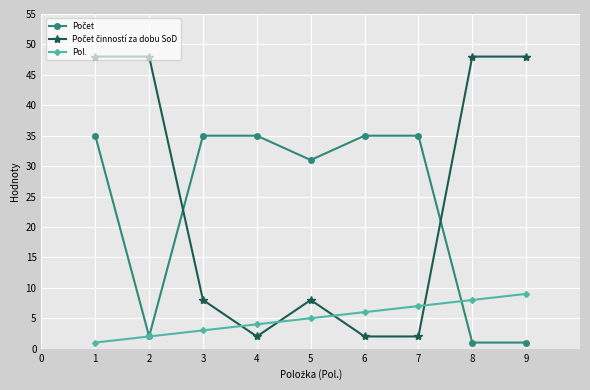

Is it true that Pol. equals 1 at 5?

False